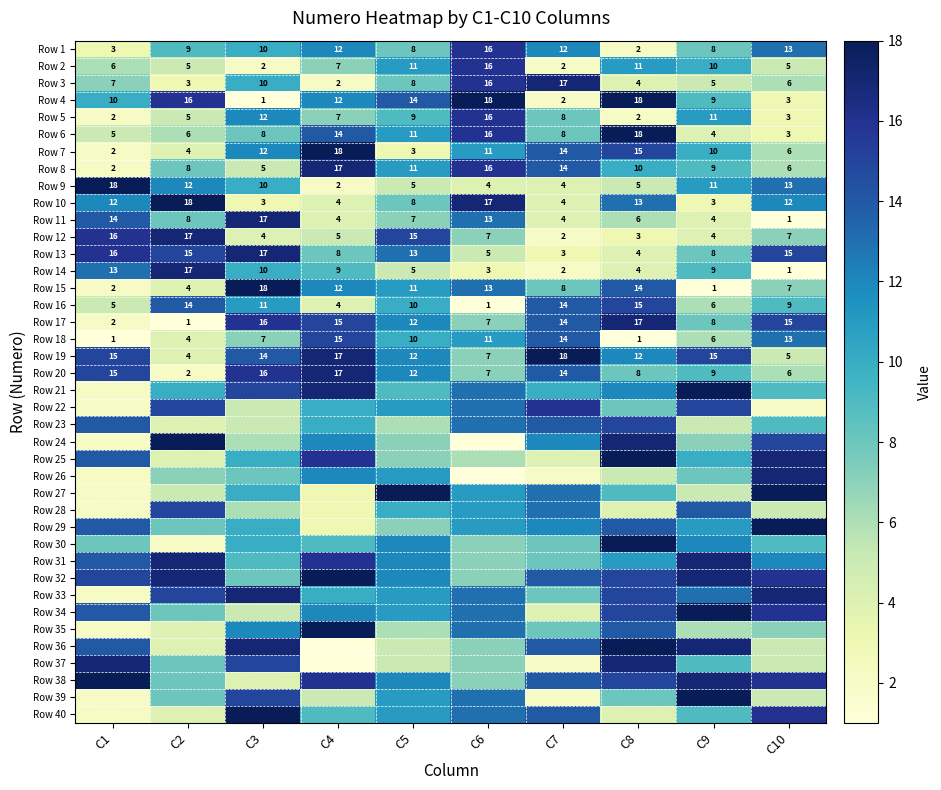

Where does the Row 15 series first go above 11?

C3